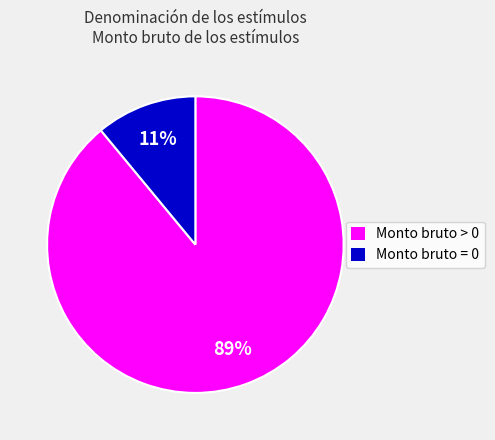

Which category accounts for the majority?

Monto bruto > 0